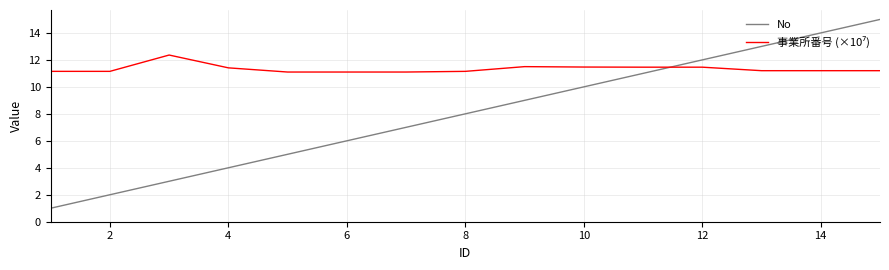

Which series has the largest range (max minus min)?

No